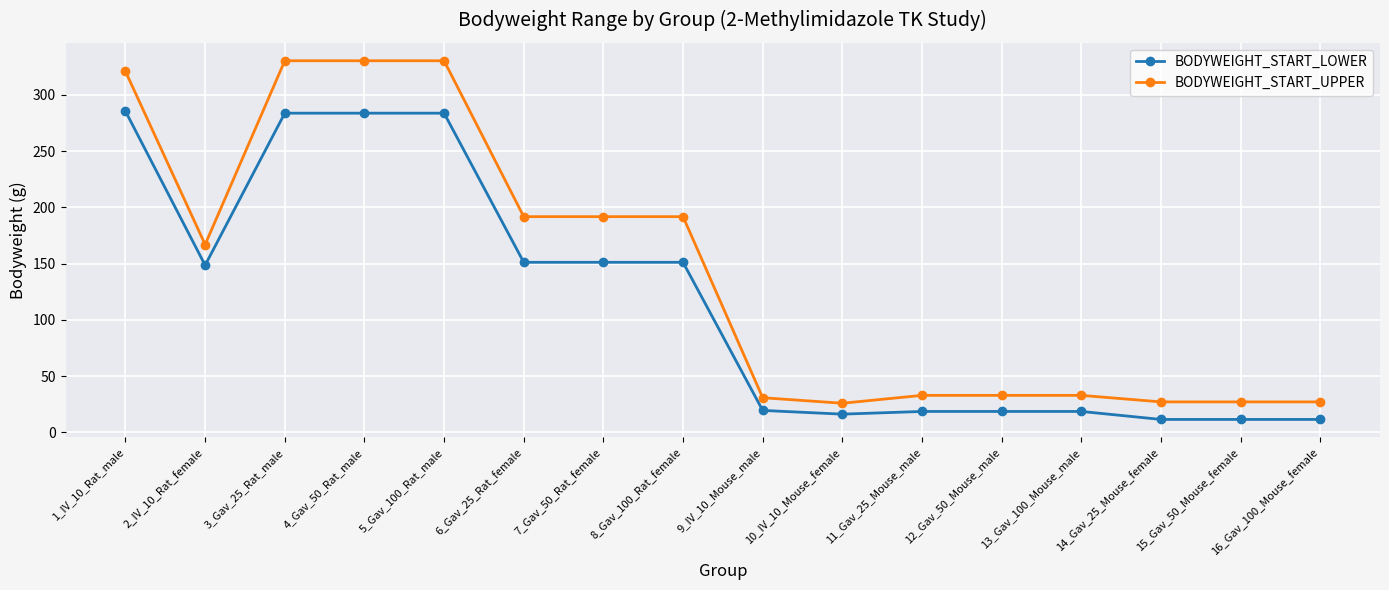

What is the label of the 11th point from the right?

6_Gav_25_Rat_female